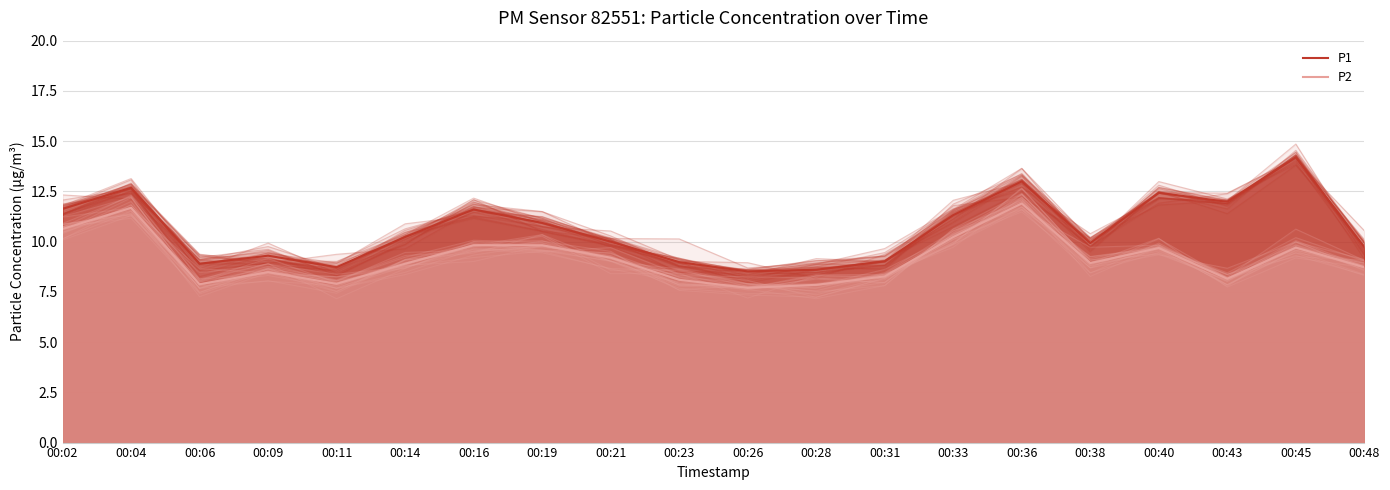

Which category has the lowest value in the P2 series?

00:26